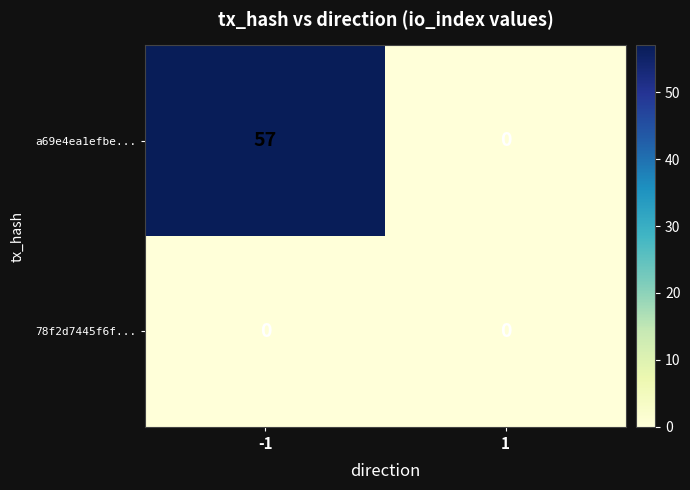

The a69e4ea1efbe... series shows 81 at -1. True or false?

False